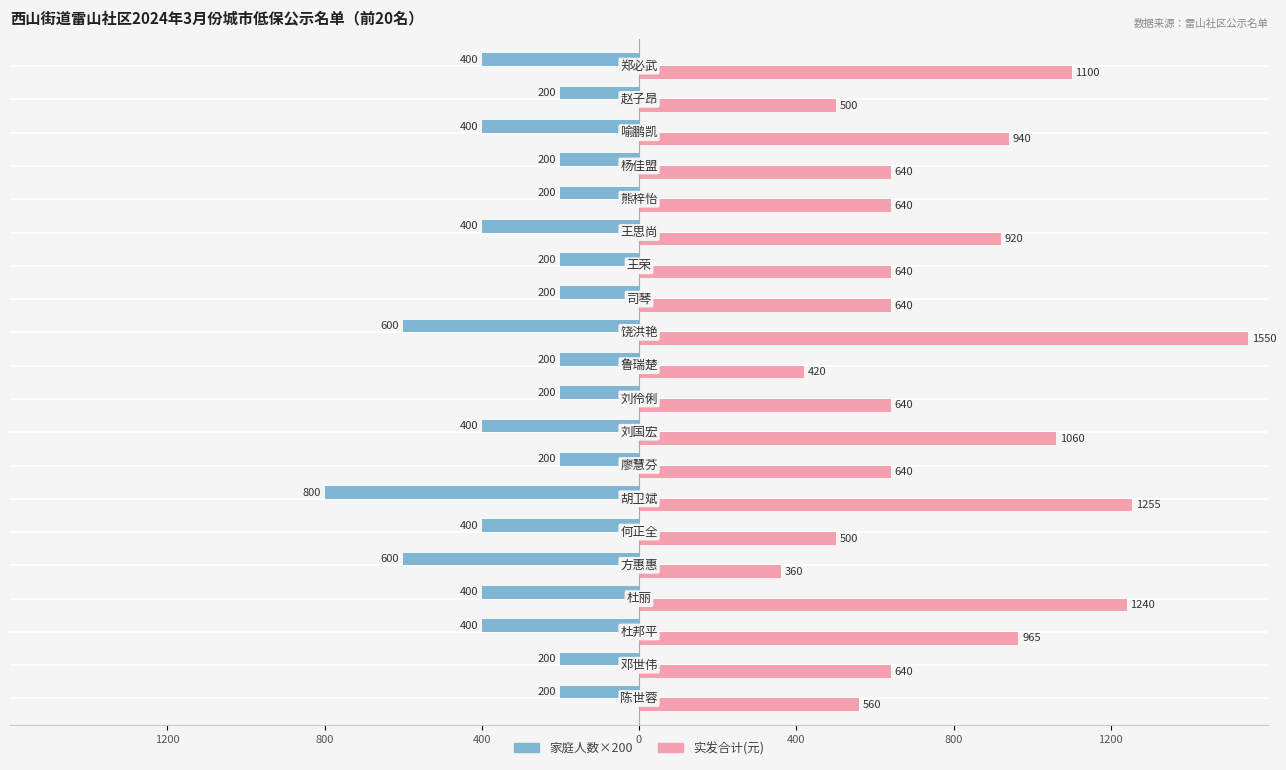

What are all the series names shown in the legend?

家庭人数×200, 实发合计(元)